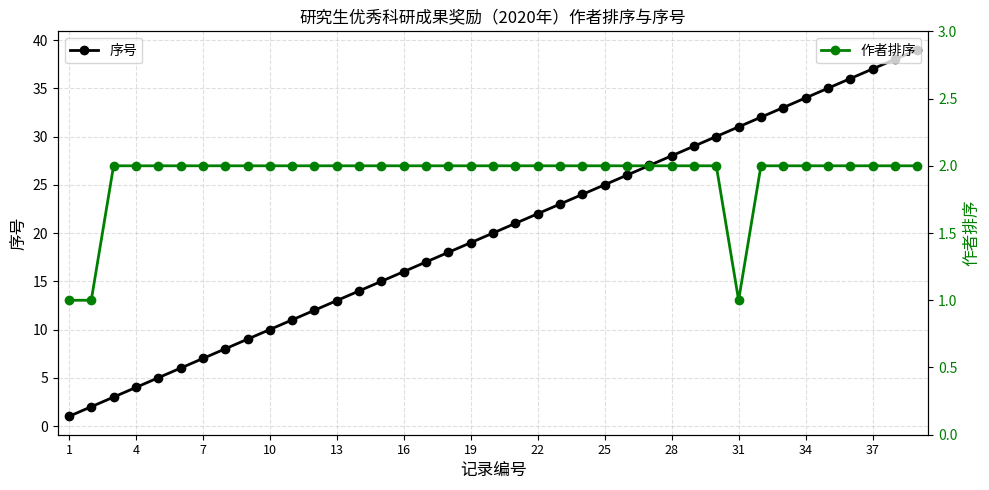

Which series has the largest total across all categories?

序号